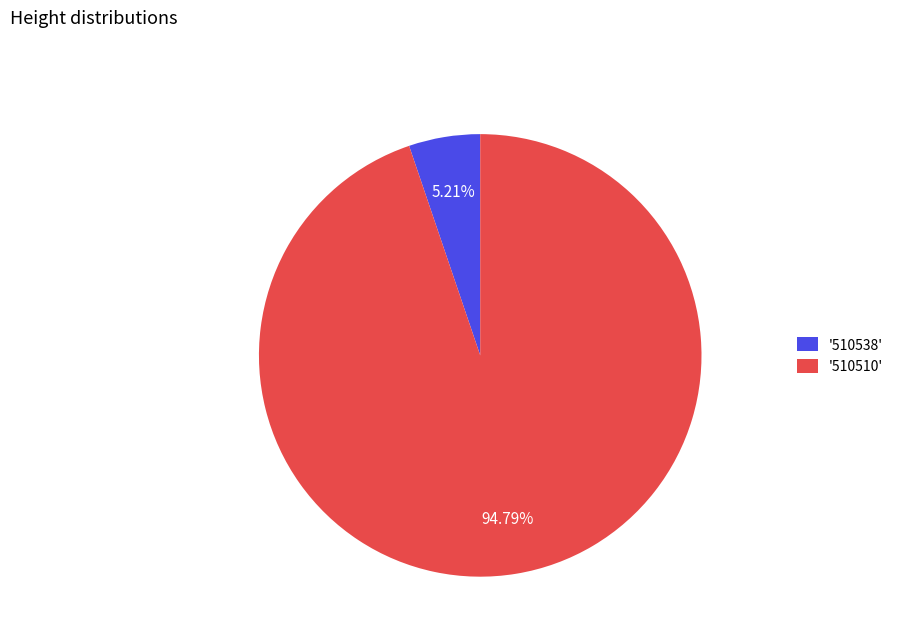

Rank the categories by value from highest to lowest.

'510510', '510538'